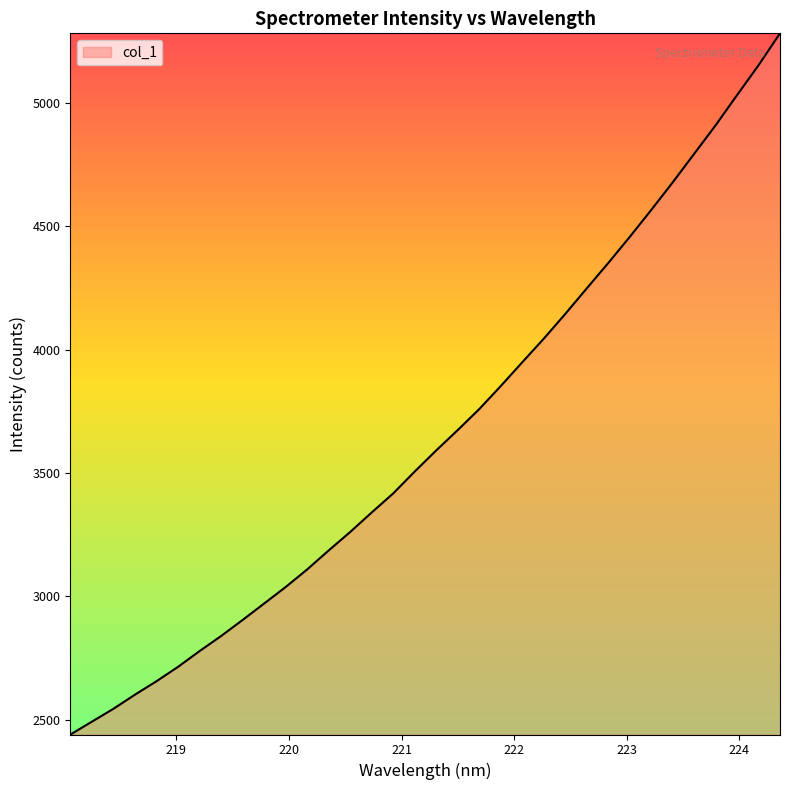

How many values are below 3591?

17